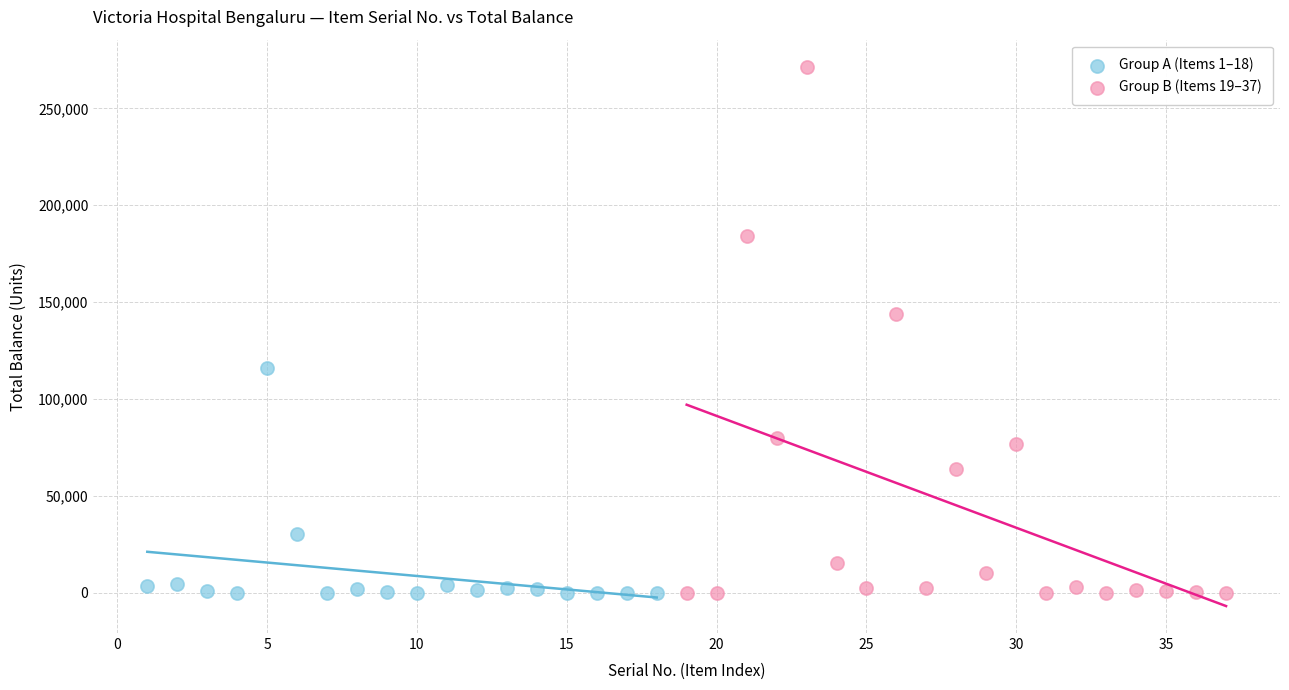

Which series reaches the maximum Y coordinate?

Group B (Items 19–37)